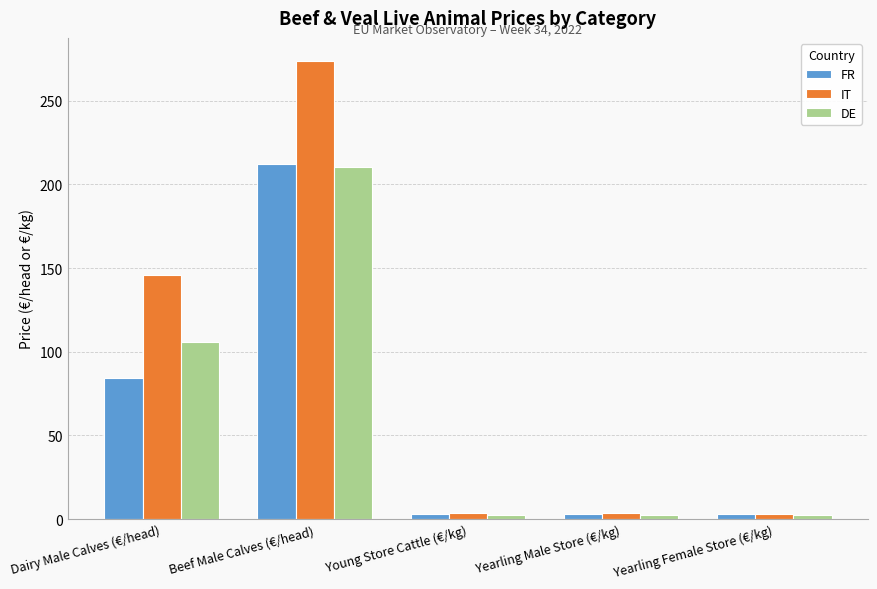

Which series has the largest range (max minus min)?

IT